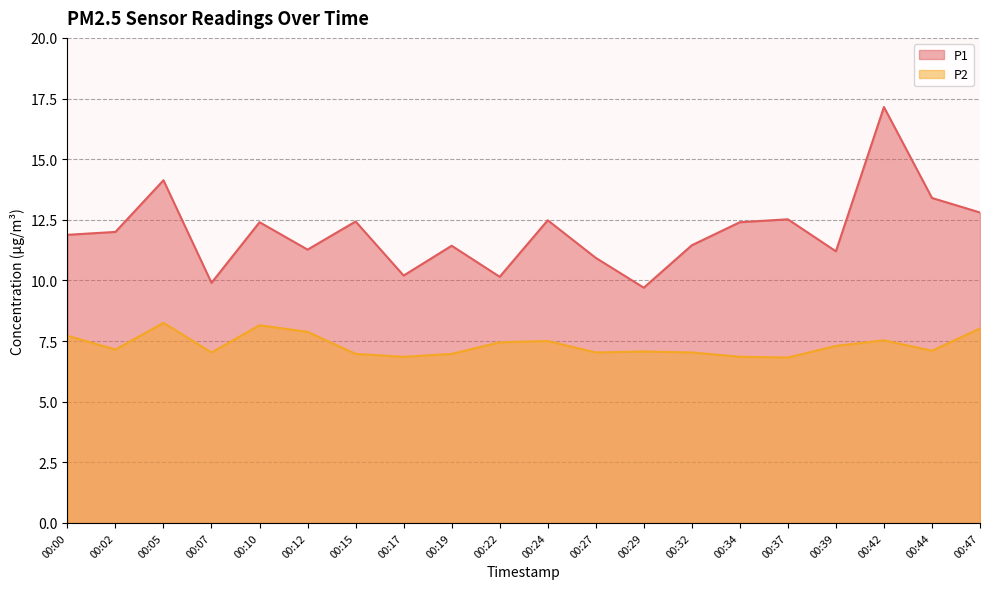

Reading right to left, transcribe all the data shown in this chart.

P1: 12.8	13.4	17.1	11.2	12.5	12.4	11.4	9.7	10.9	12.5	10.2	11.4	10.2	12.4	11.3	12.4	9.9	14.1	12.0	11.9
P2: 8.0	7.1	7.5	7.3	6.8	6.8	7.0	7.1	7.0	7.5	7.5	7.0	6.8	7.0	7.9	8.2	7.0	8.2	7.2	7.7